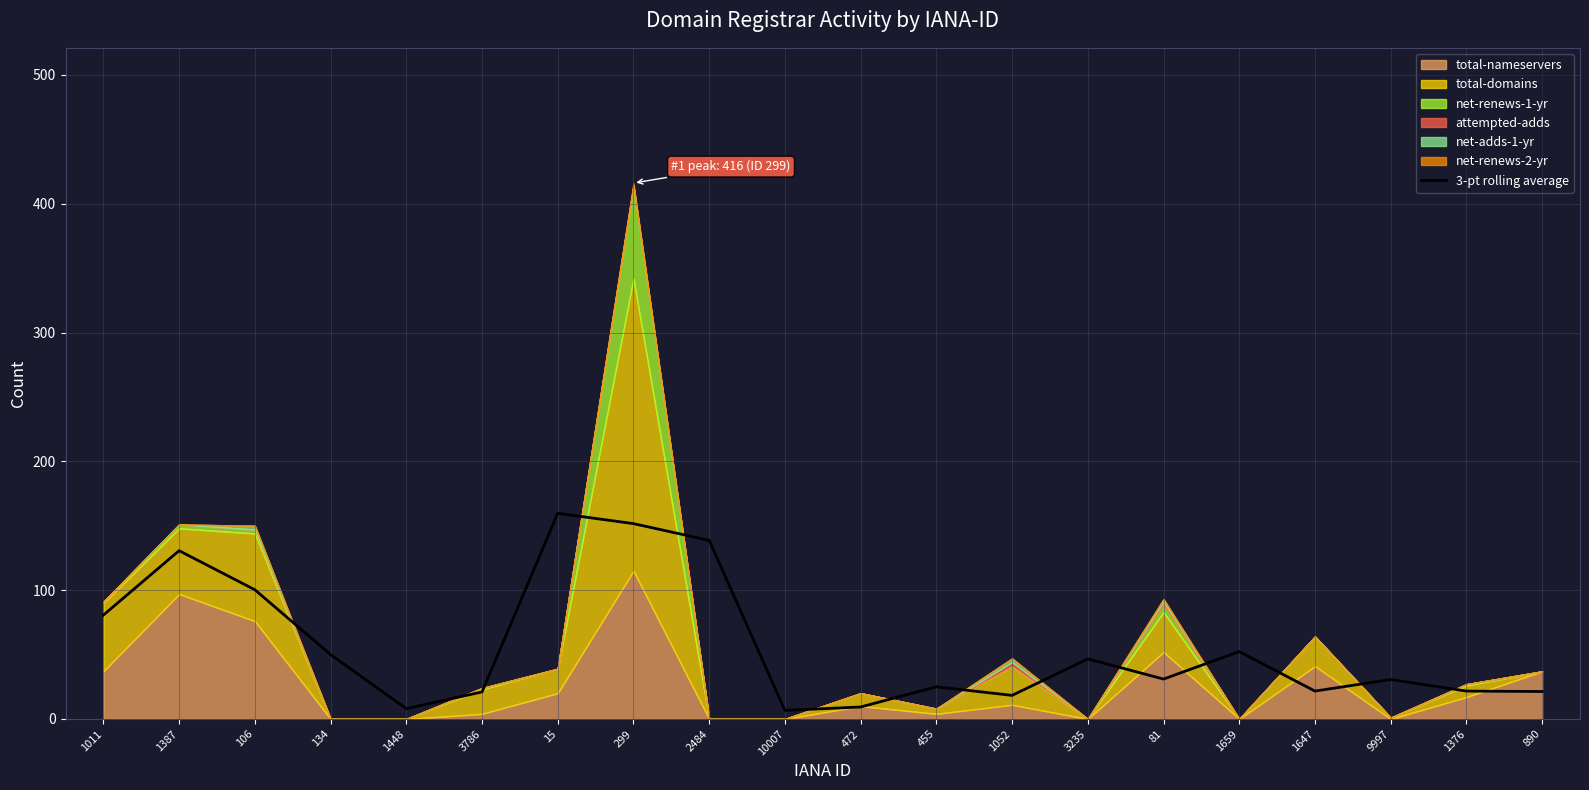

What is the highest value of the 3-pt rolling average series?

159.7